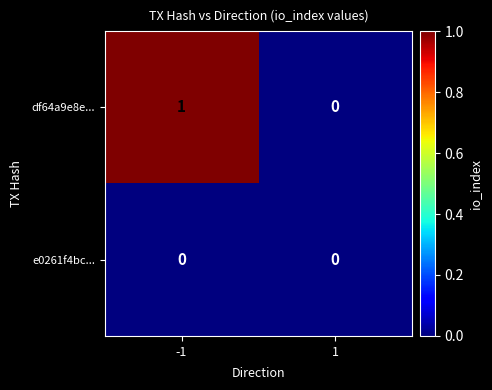

Which series has the largest total across all categories?

df64a9e8e...